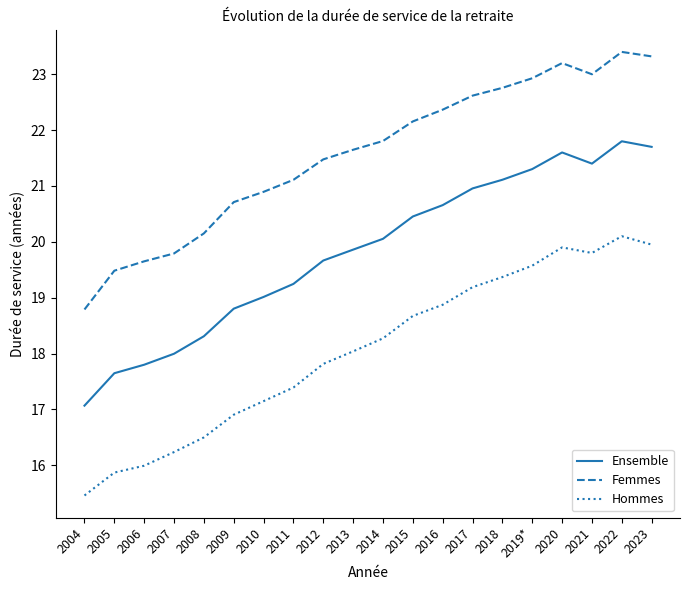

At which category does the chart reach its peak across all series?

2022